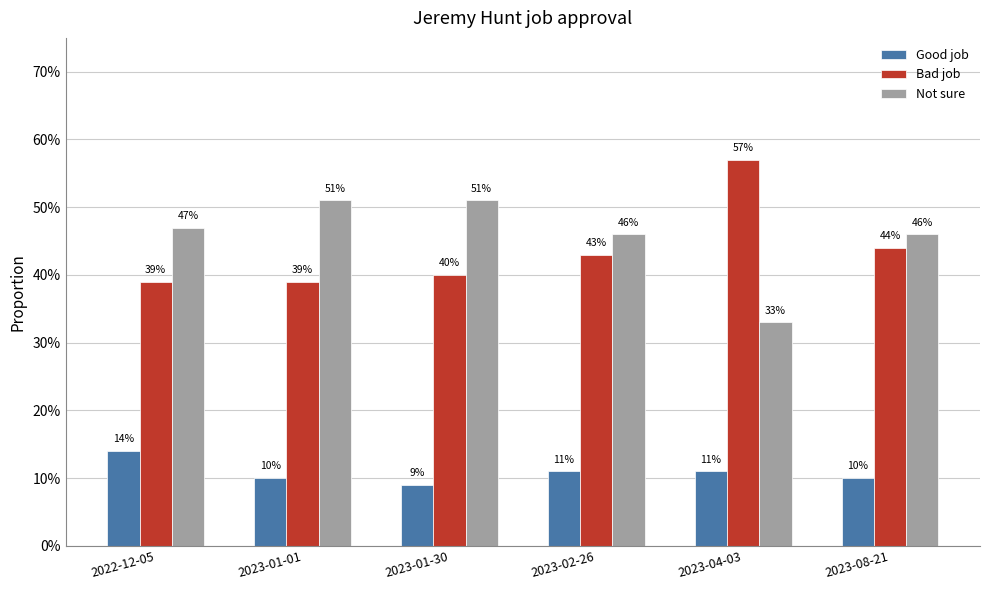

Does the chart contain any negative values?

No